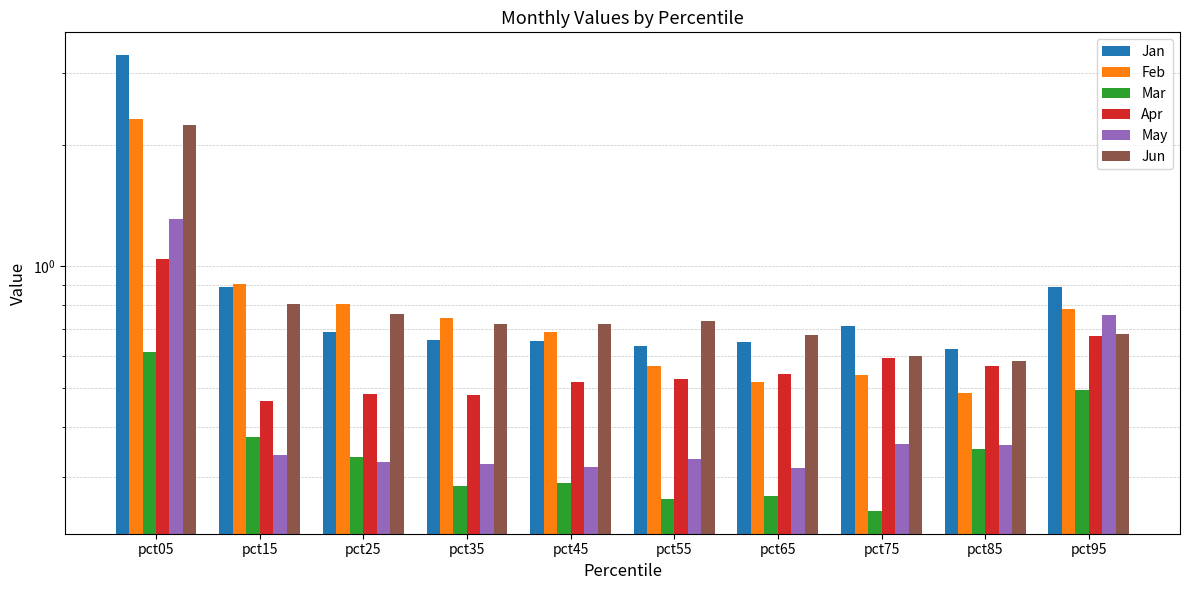

Which category has the lowest value in the May series?

pct65